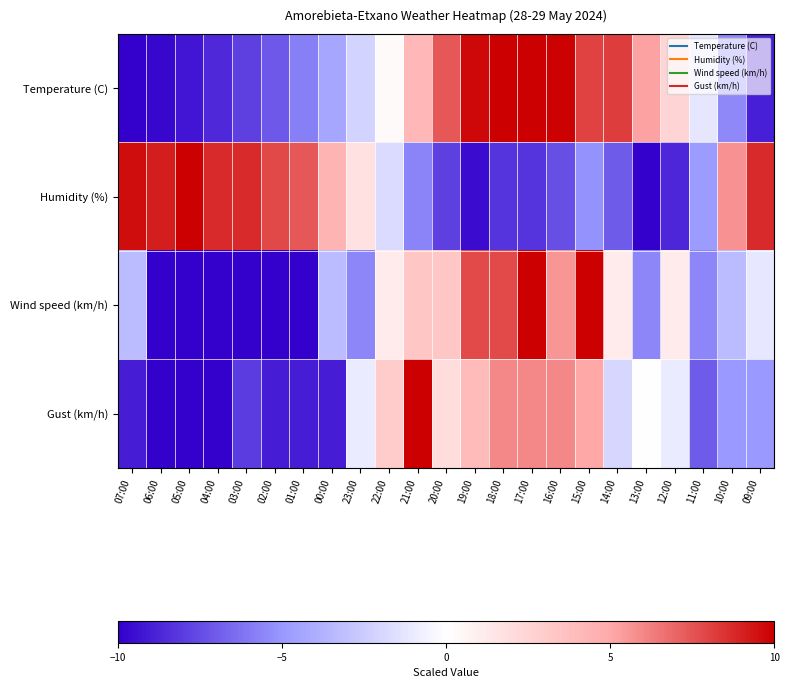

Which series changed the most between 05:00 and 19:00?

Humidity (%)